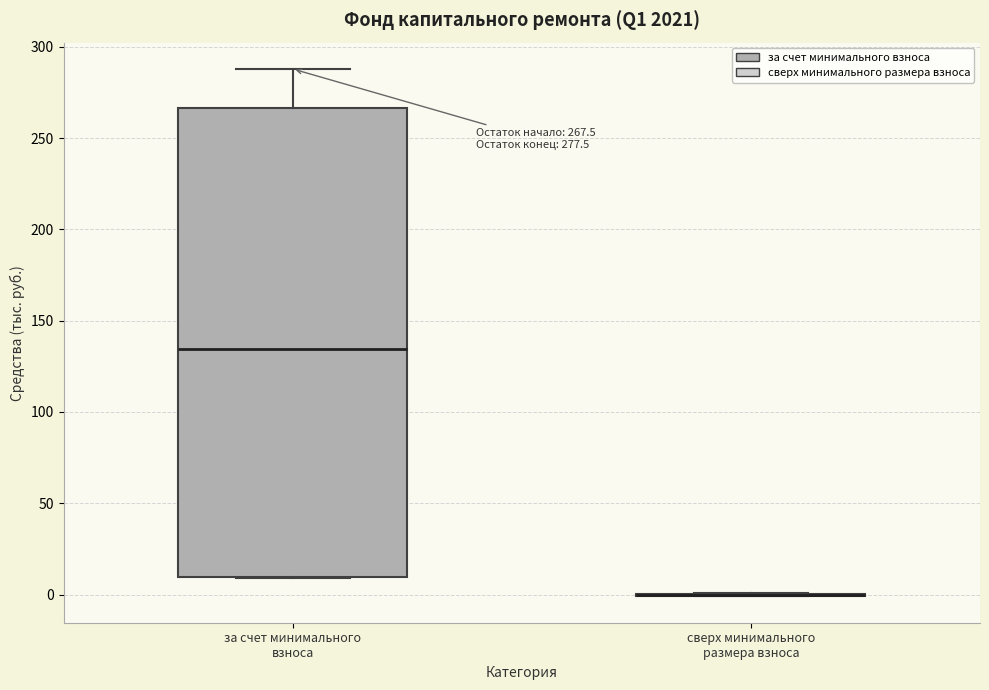

Comparing the boxes themselves (not the whiskers), which one is the tallest?

за счет минимального взноса